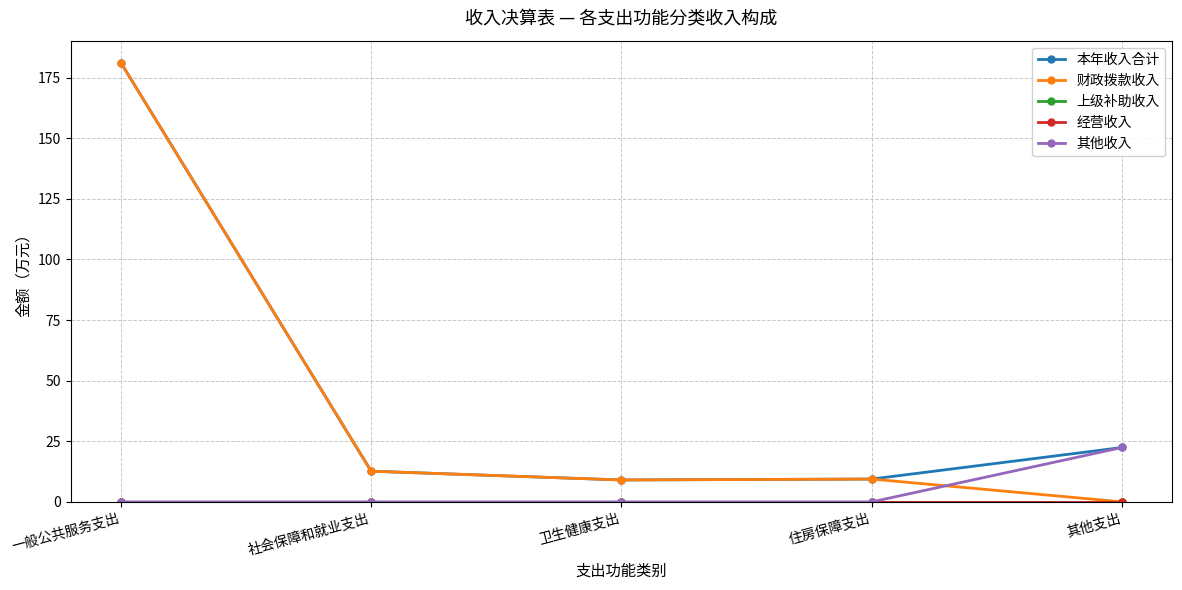

Reading right to left, list all the values displayed in this chart.

本年收入合计: 22.4	9.4	9.0	12.7	181.2
财政拨款收入: 0.0	9.4	9.0	12.7	181.2
上级补助收入: 0.0	0.0	0.0	0.0	0.0
经营收入: 0.0	0.0	0.0	0.0	0.0
其他收入: 22.4	0.0	0.0	0.0	0.0